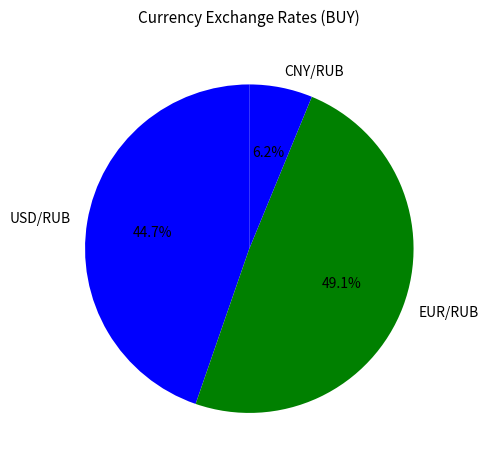

To the nearest percent, what portion does USD/RUB represent?

45%